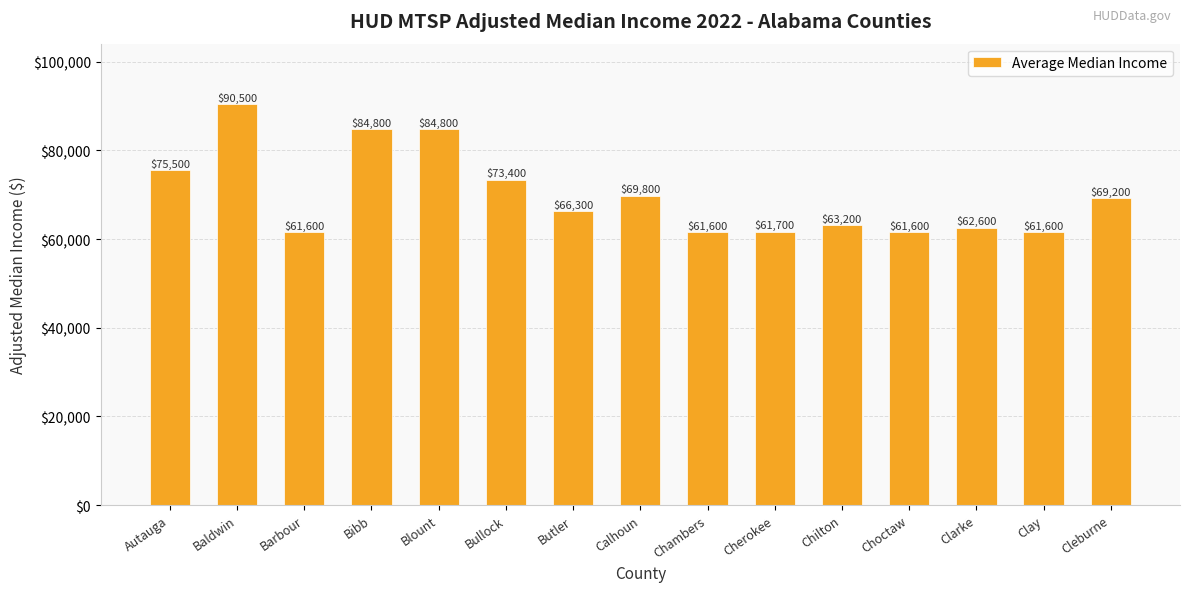

True or false: the data shows 28884 at Chilton.

False